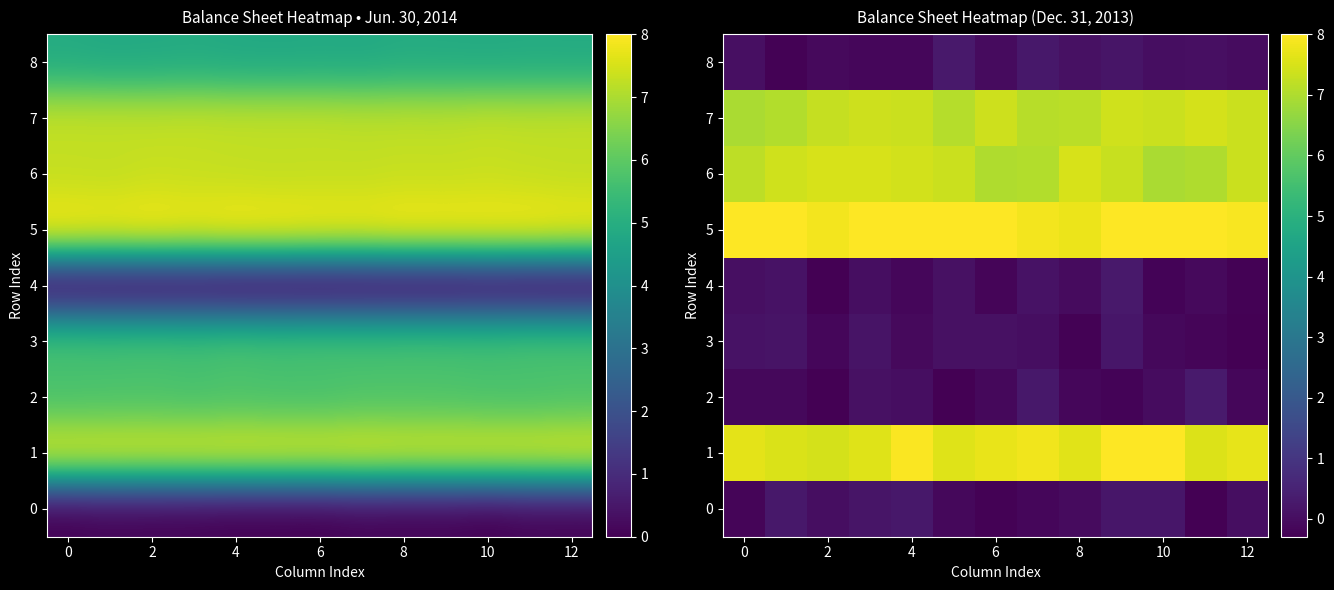

What is the minimum value shown in the chart?

-0.3